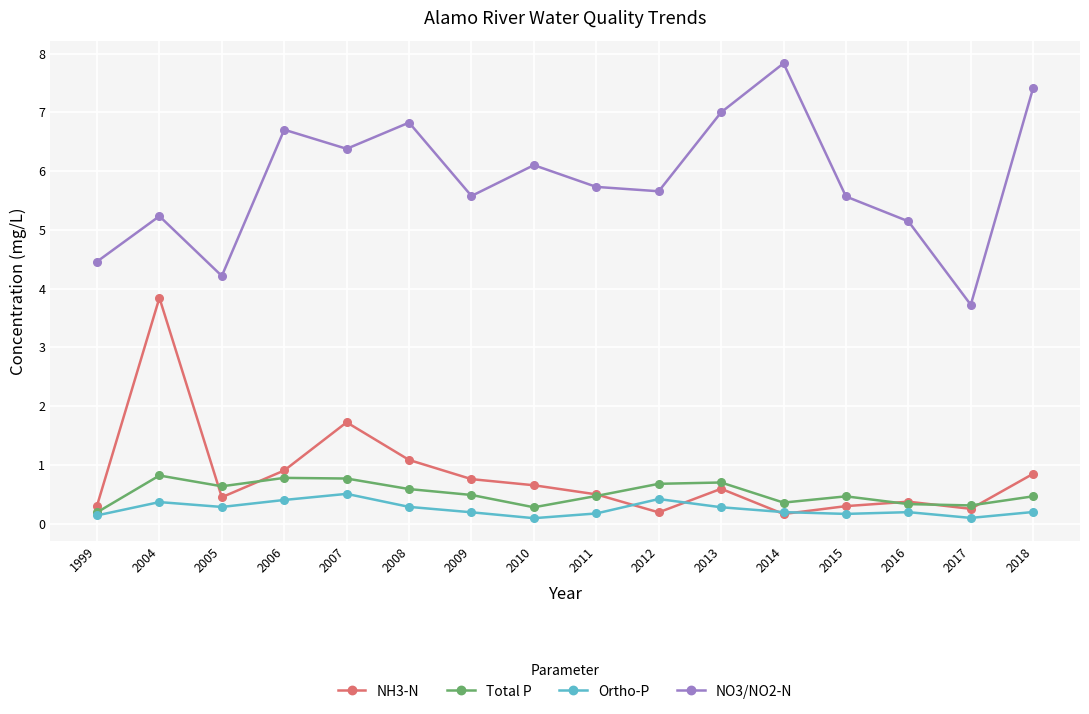

Rank the series by their maximum value, from lowest to highest.

Ortho-P, Total P, NH3-N, NO3/NO2-N